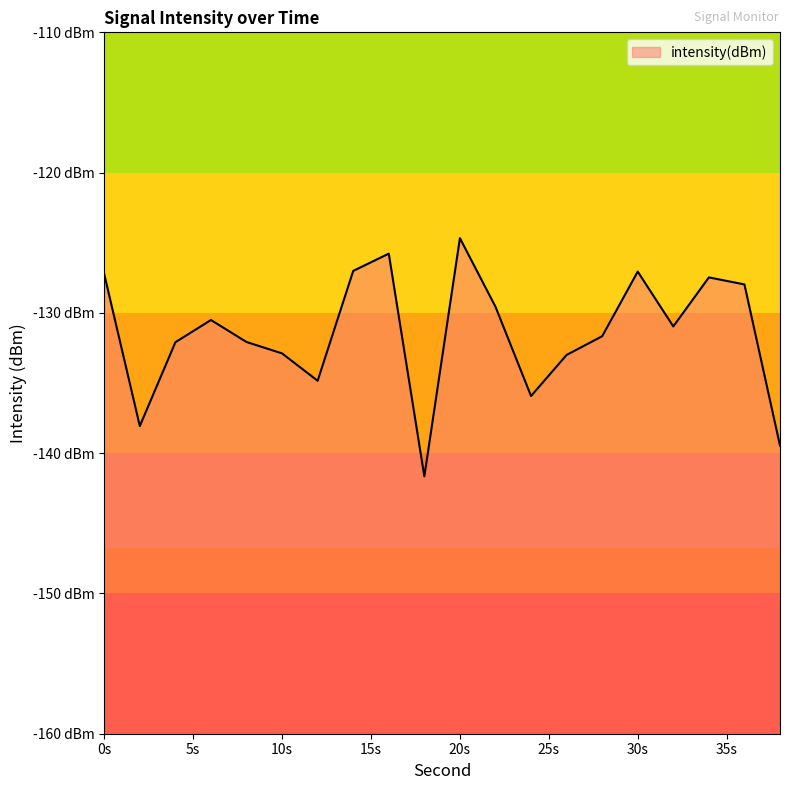

True or false: the data has more than 2 interior local peaks.

True